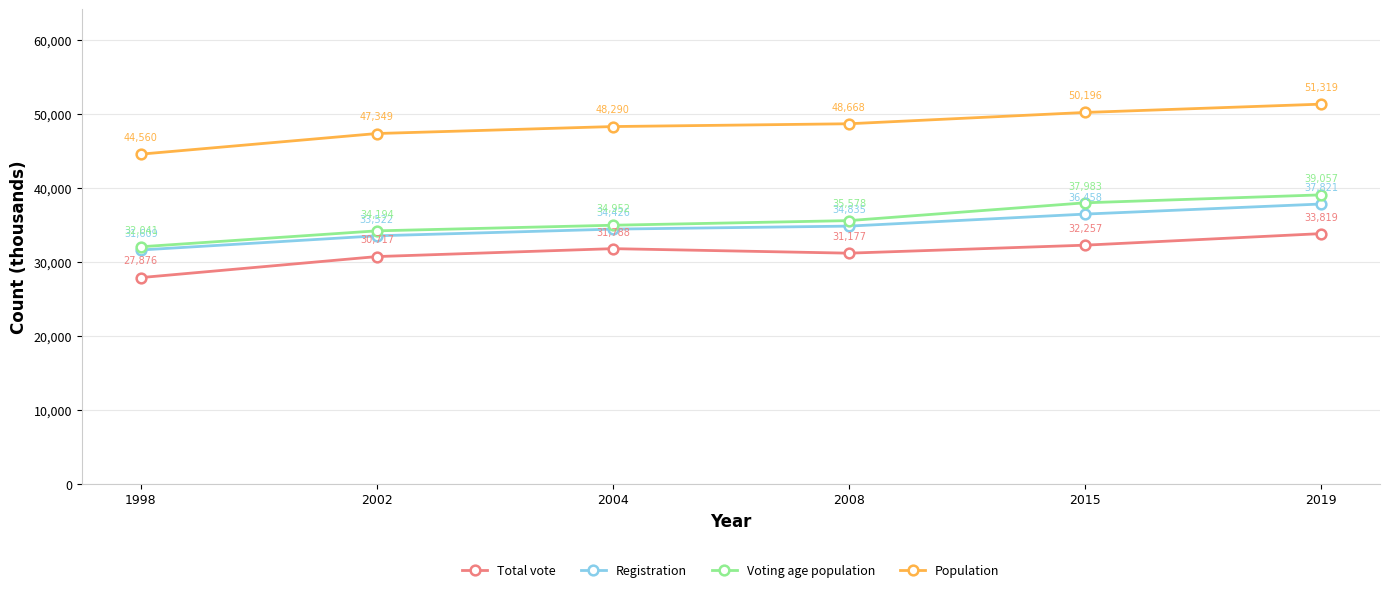

At which label is Registration closest to 34715?

2008